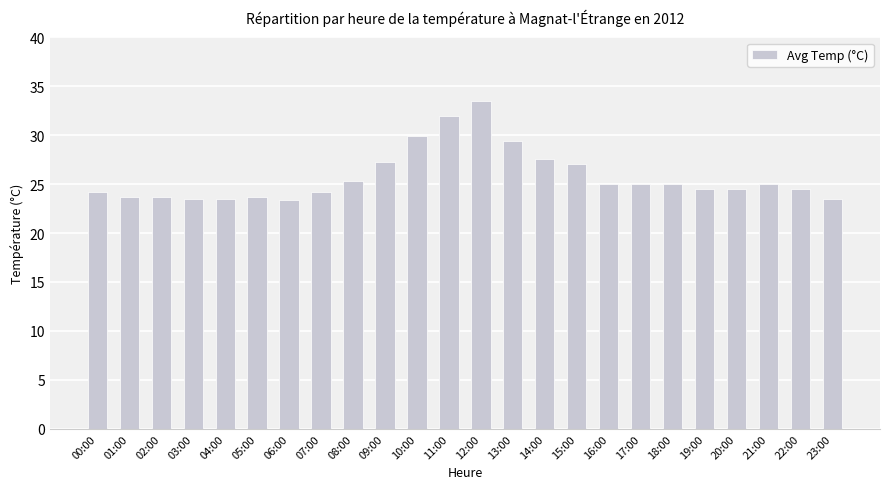

Reading right to left, extract all data points from this chart.

23.5	24.5	25.0	24.5	24.5	25.0	25.0	25.0	27.1	27.6	29.4	33.5	32.0	29.9	27.3	25.3	24.2	23.3	23.7	23.5	23.5	23.7	23.7	24.2